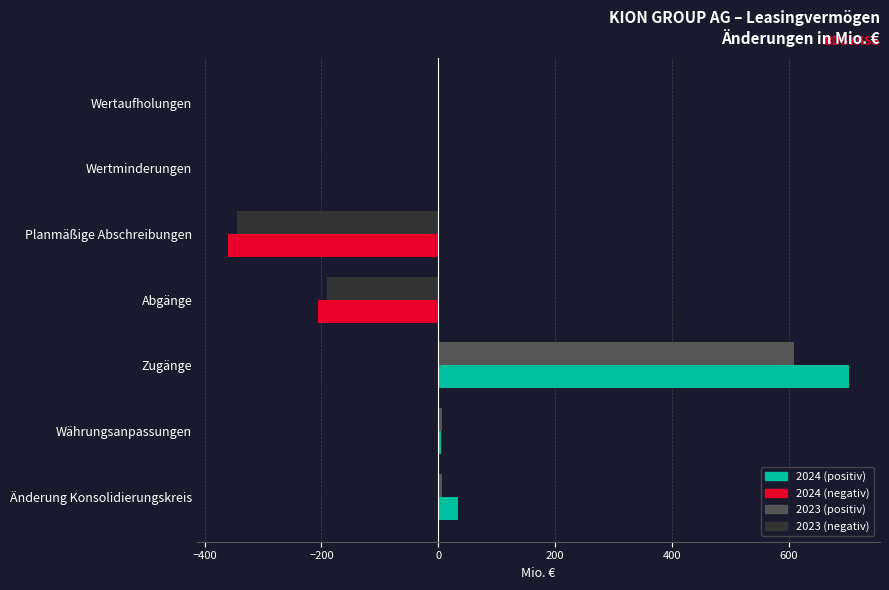

At which category is the sum across all series the highest?

Zugänge